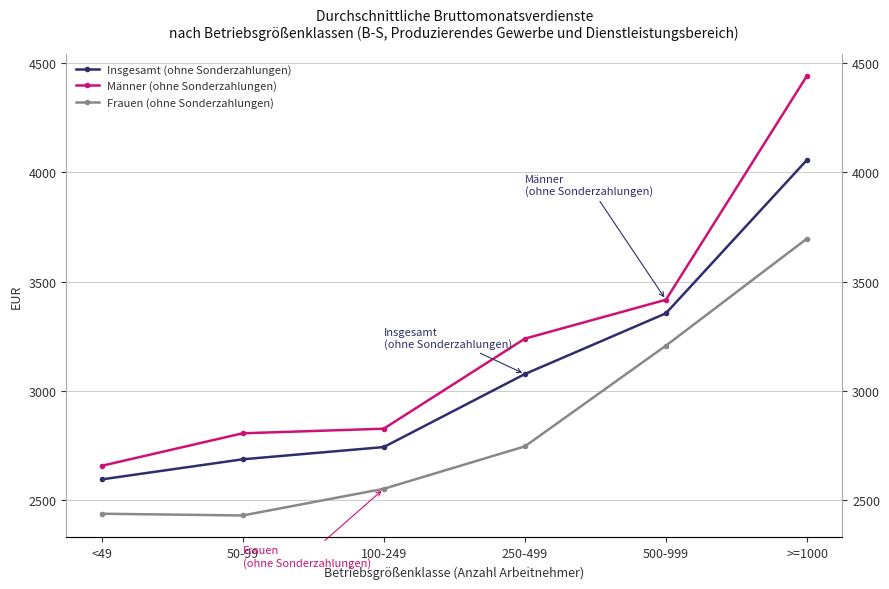

Which series has the largest total across all categories?

Männer (ohne Sonderzahlungen)